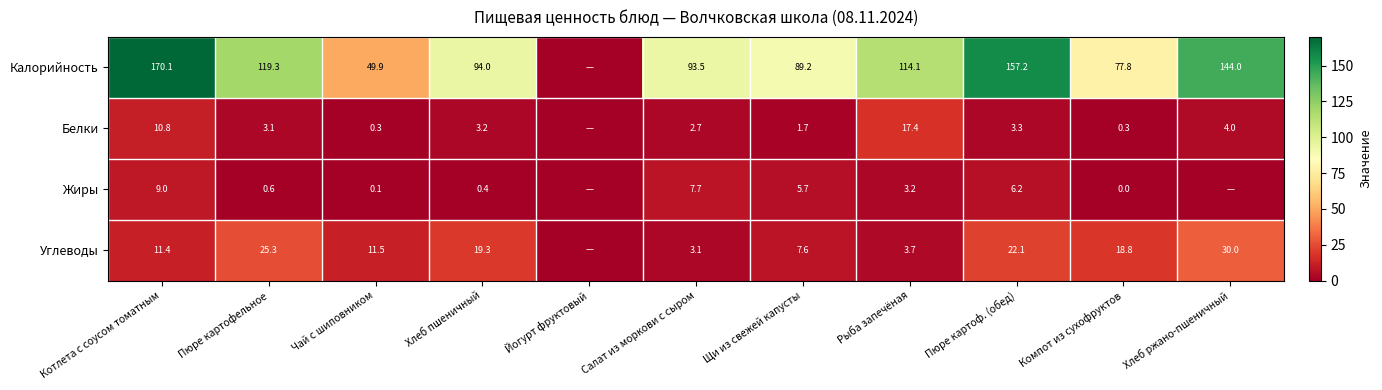

At Пюре картофельное, list the series in order from largest to smallest.

Калорийность, Углеводы, Белки, Жиры